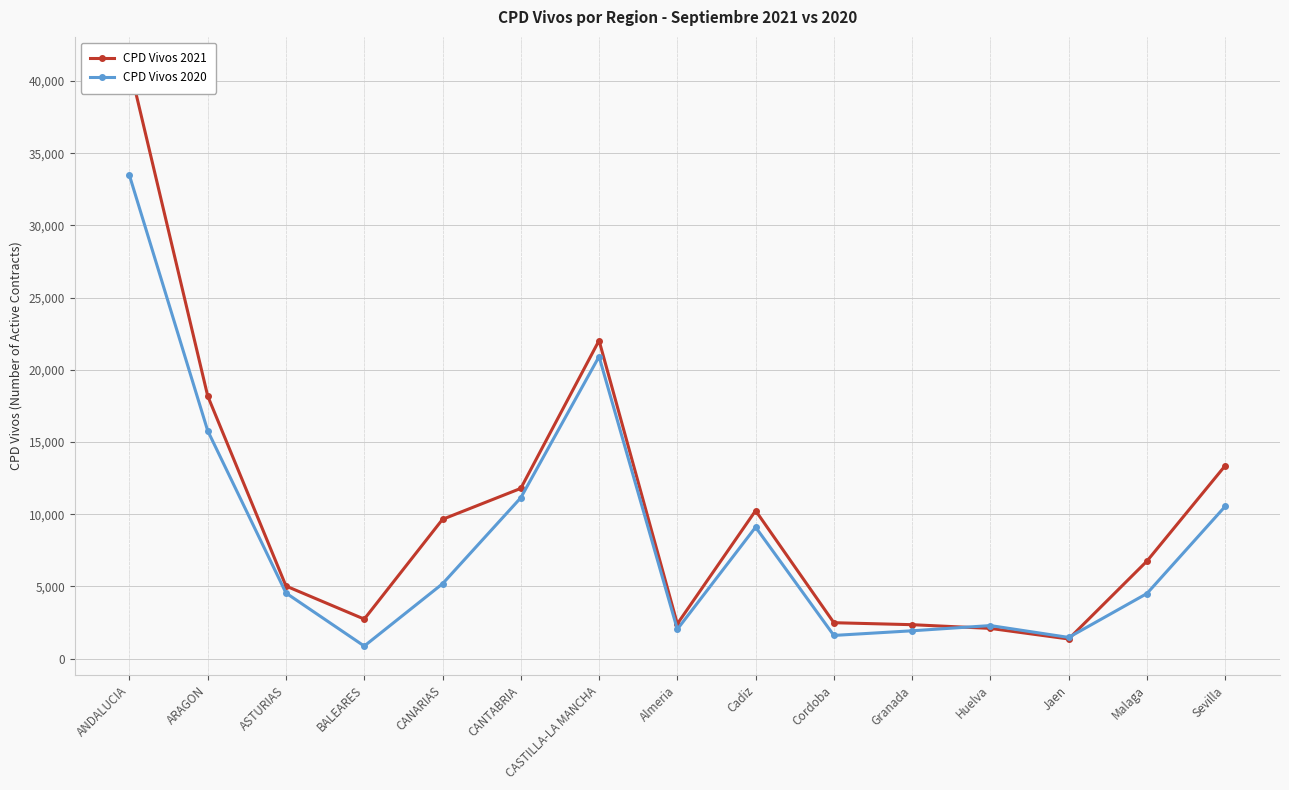

Which has a higher value, Almeria or Huelva?

Almeria